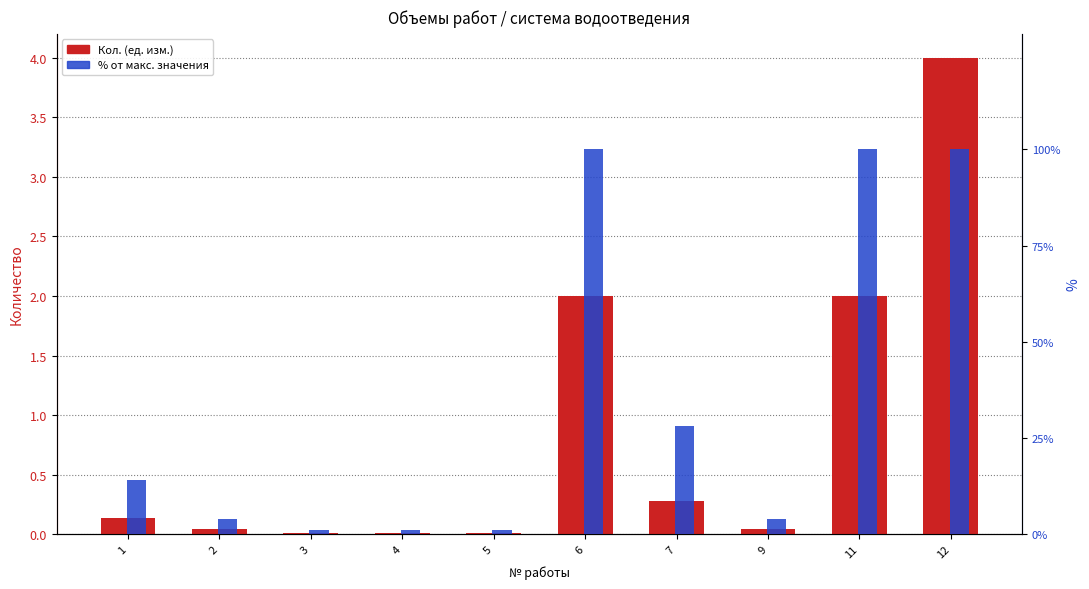

Reading left to right, extract all data points from this chart.

Кол. (ед. изм.): 1=0.1	2=0.0	3=0.0	4=0.0	5=0.0	6=2.0	7=0.3	9=0.0	11=2.0	12=4.0
% от макс. значения: 1=14.0	2=4.0	3=1.0	4=1.0	5=1.0	6=100.0	7=28.0	9=4.0	11=100.0	12=100.0